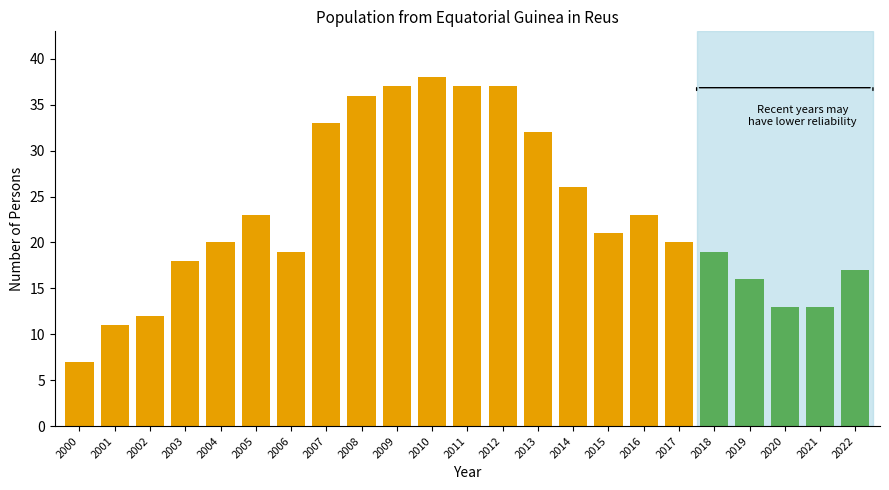

Reading left to right, transcribe all the data shown in this chart.

2000=7	2001=11	2002=12	2003=18	2004=20	2005=23	2006=19	2007=33	2008=36	2009=37	2010=38	2011=37	2012=37	2013=32	2014=26	2015=21	2016=23	2017=20	2018=19	2019=16	2020=13	2021=13	2022=17